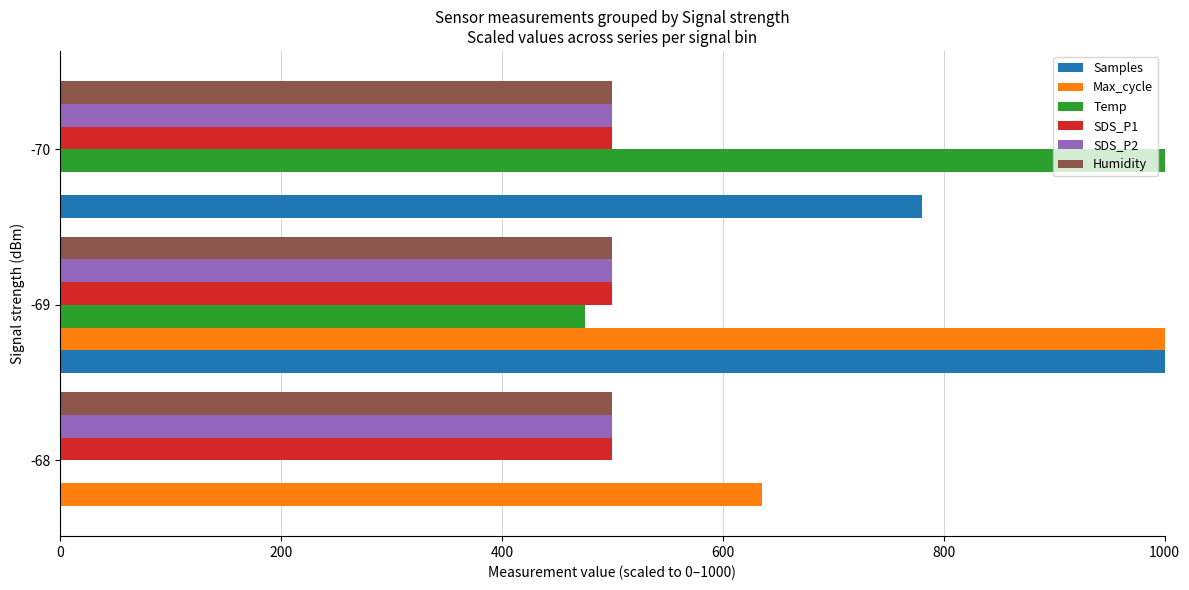

Is it true that Temp equals 1000.0 at -70?

True